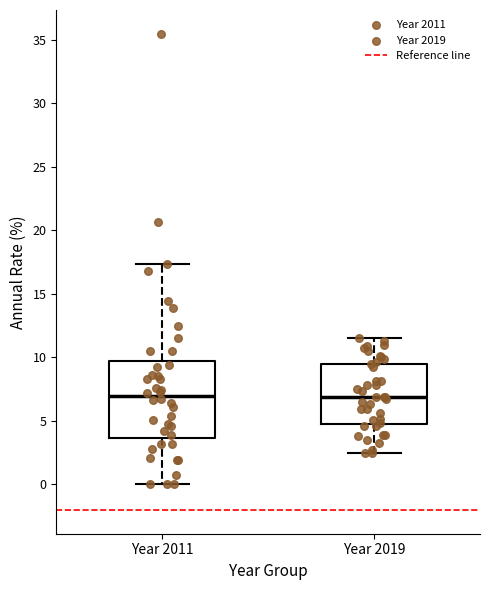

Reading left to right, transcribe this box plot: for each box, give where its median line is, the range the box spans, and where its two whiskers end, as read against the y-axis. The values are not printed on the chart, so give them approximately, as read against the axis.

Year 2011: median 7.0, box 3.5 to 9.5, whiskers 0.0 to 17.5
Year 2019: median 7.0, box 5.0 to 9.5, whiskers 2.5 to 11.5